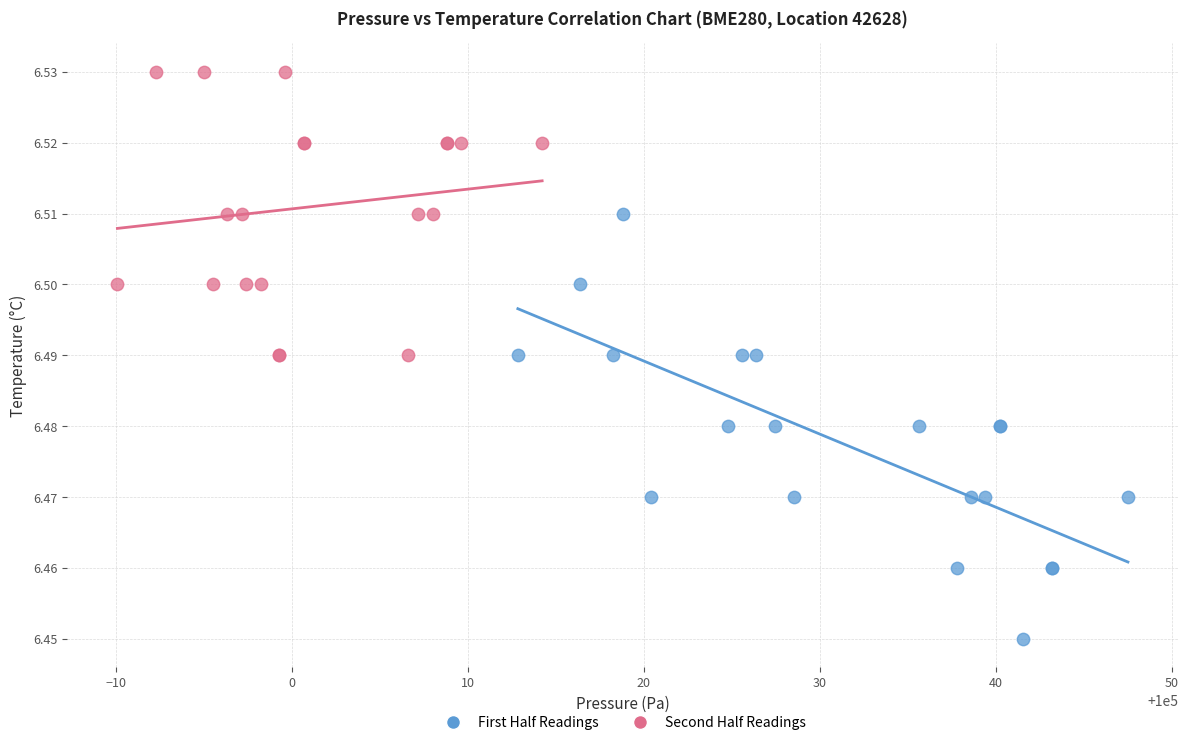

Which series reaches the maximum Y coordinate?

Second Half Readings